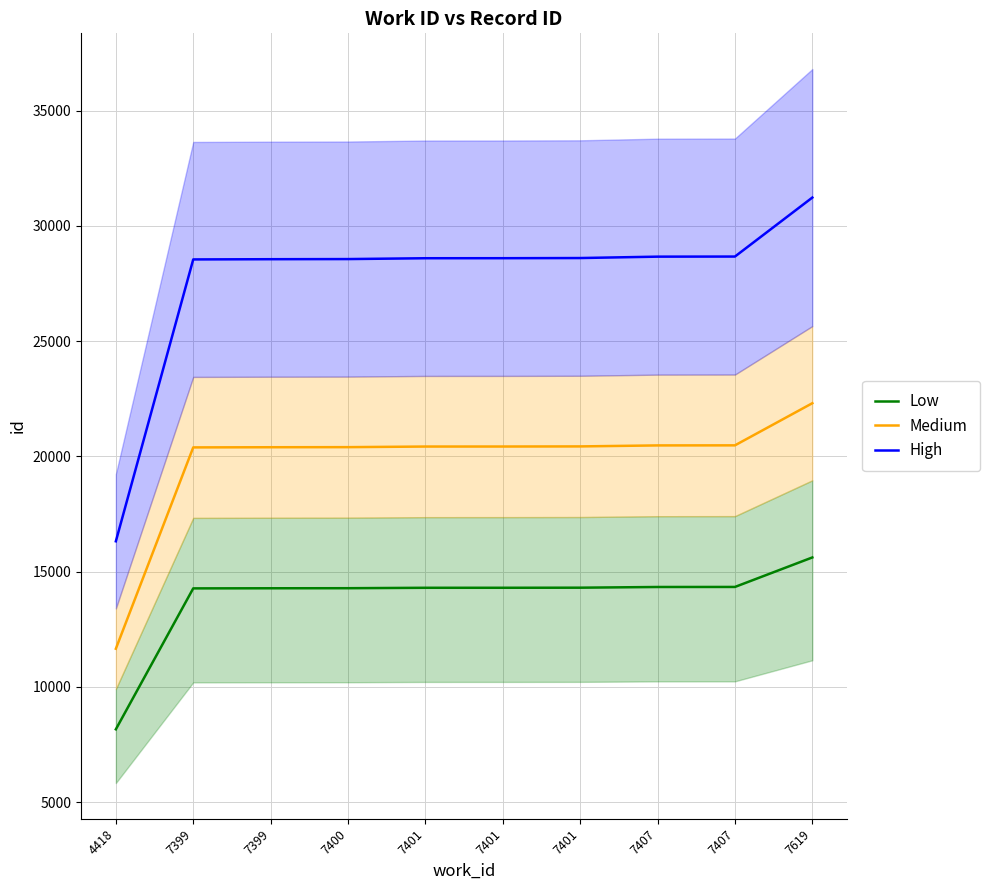

How many data points in Medium are above 20425?

4